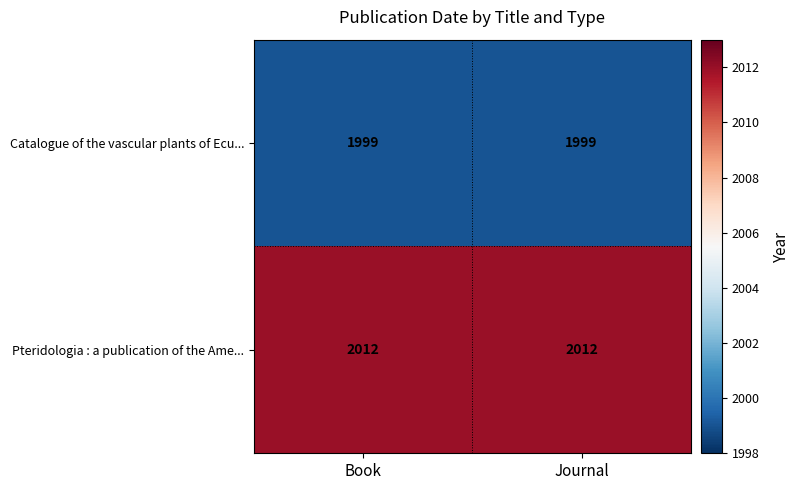

What is the spread (max minus min) of values at Journal?

13